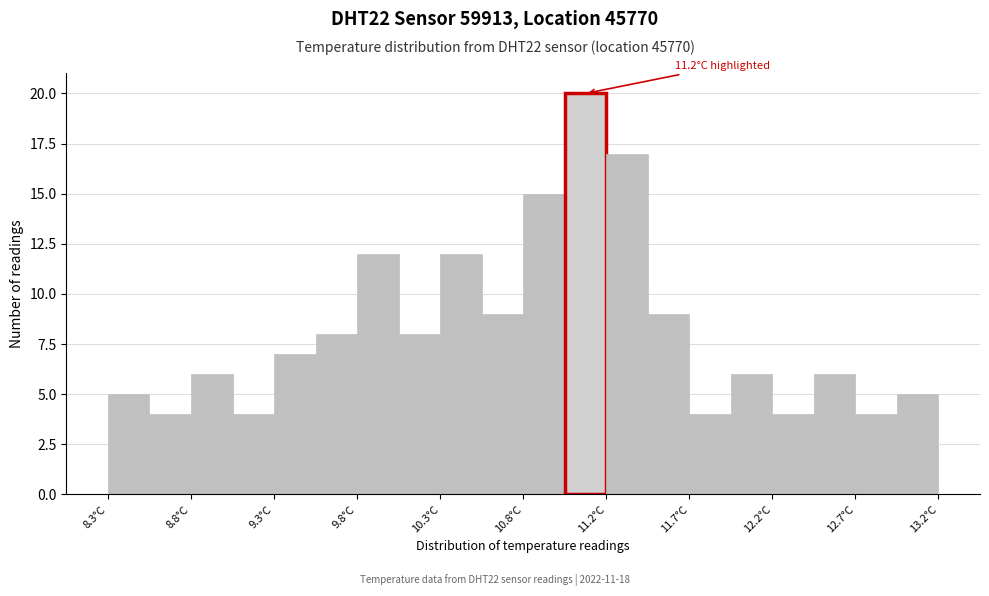

Over which range of the x-axis is the bar tallest?

10.995 to 11.240